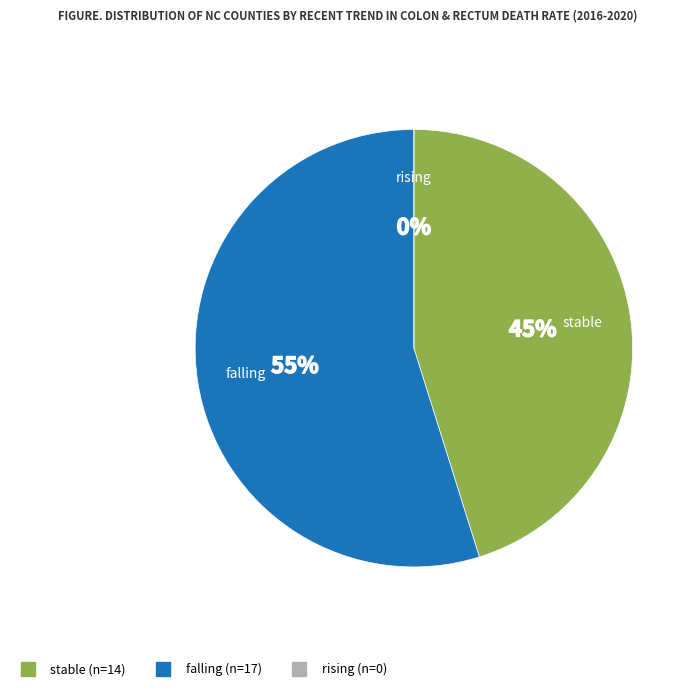

To the nearest percent, what is the average slice percentage?

33%